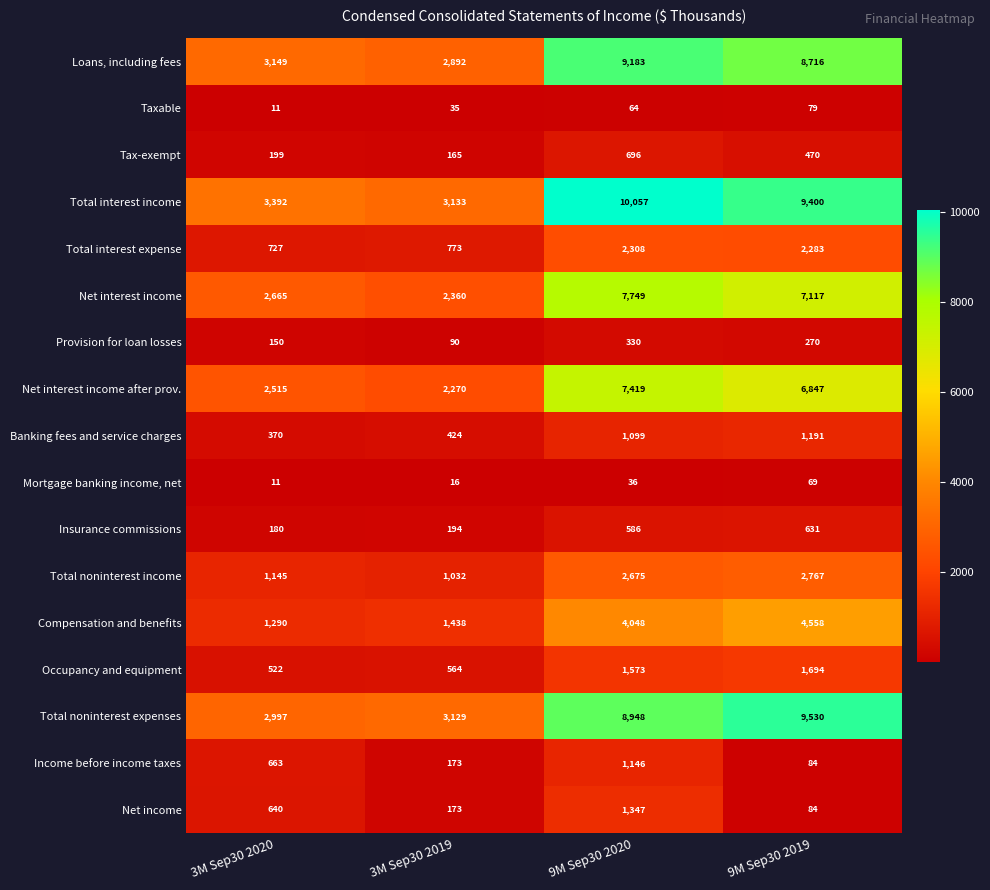

Is it true that Occupancy and equipment equals 758 at 3M Sep30 2020?

False